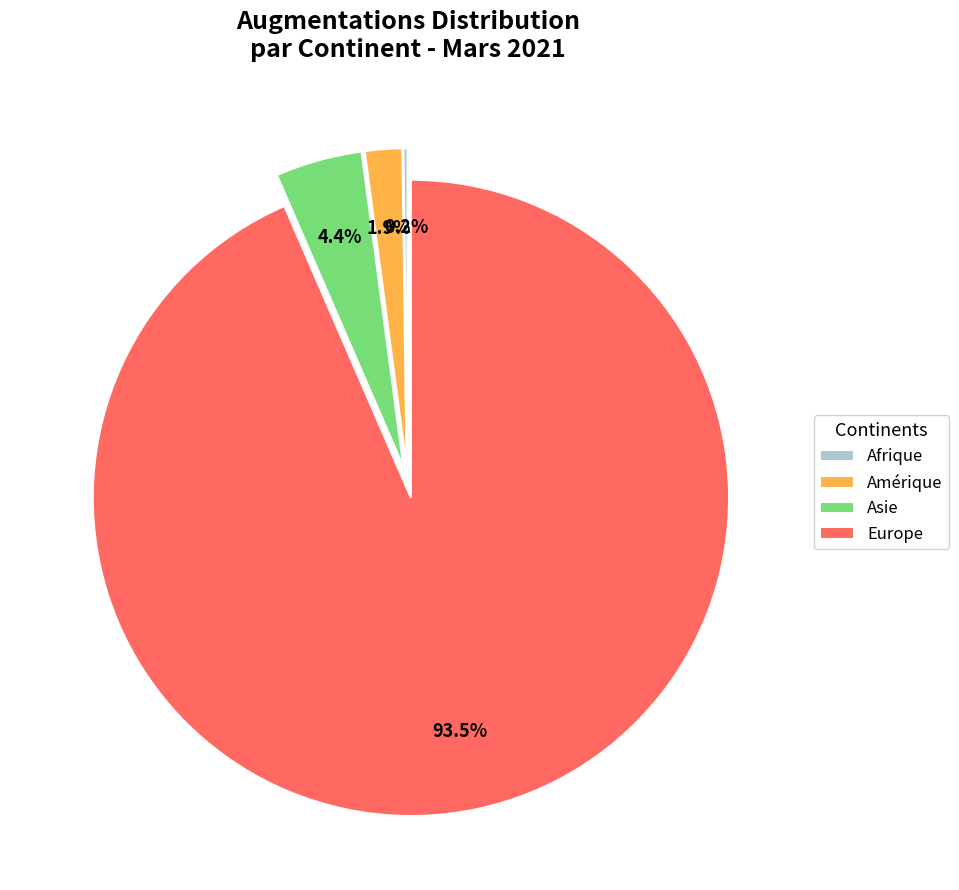

What is the largest slice in the pie chart?

Europe